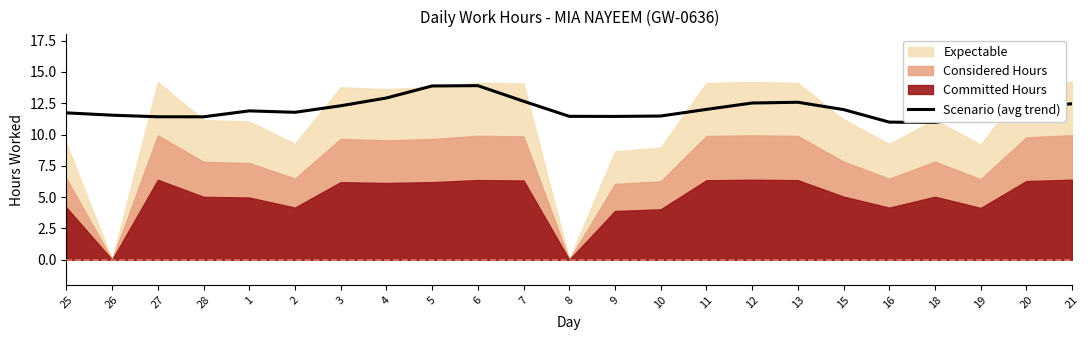

The value at 7 is 6.7. True or false?

False